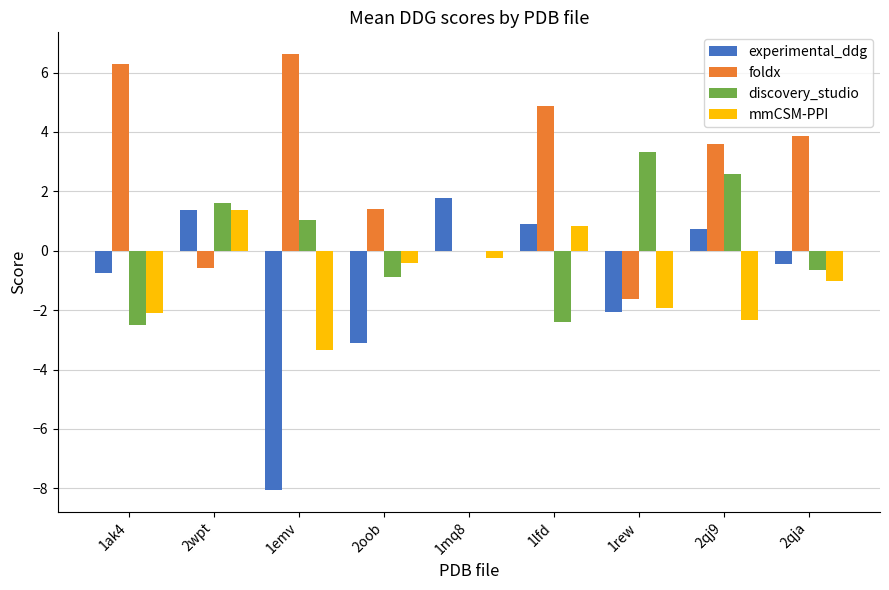

Is it true that mmCSM-PPI equals -3.4 at 1emv?

True